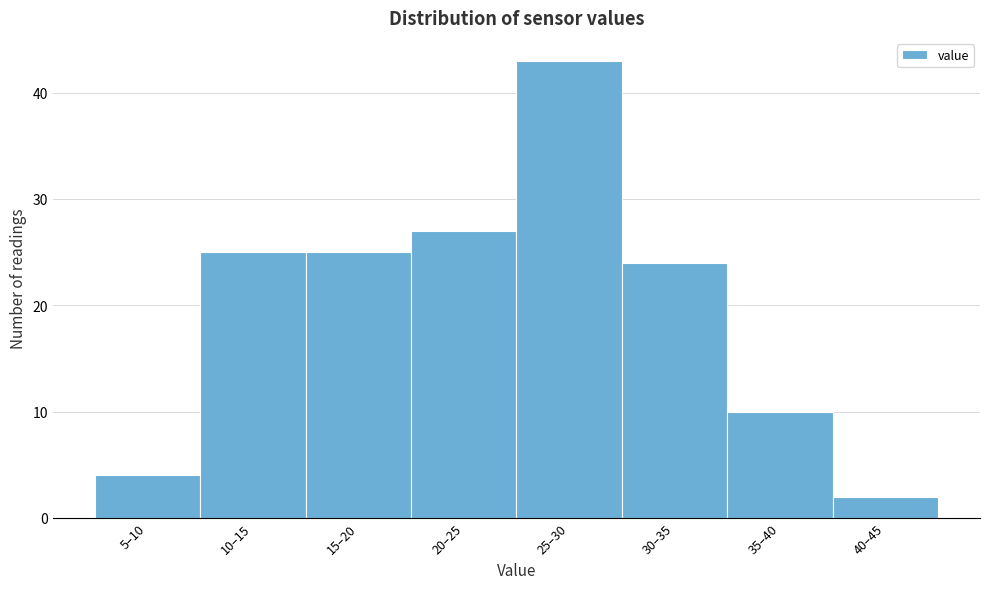

Reading right to left, what are all the values shown in this chart?

2	10	24	43	27	25	25	4